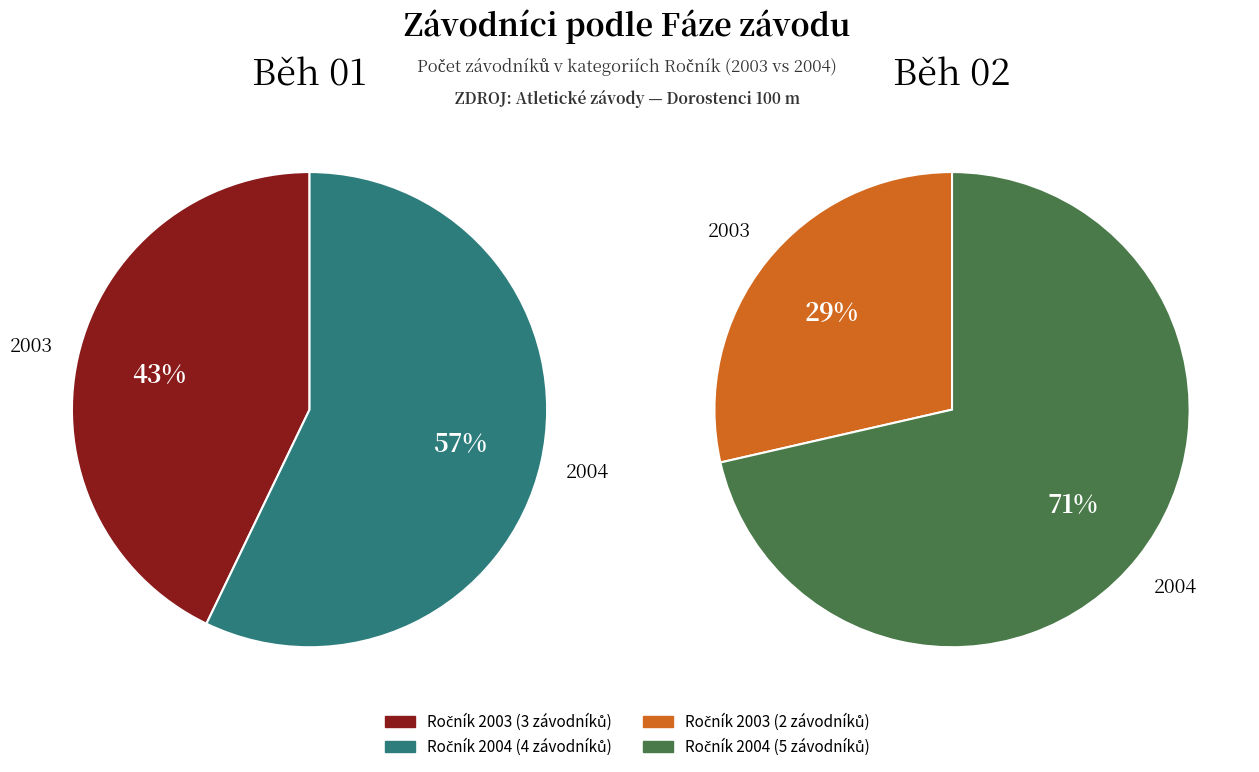

True or false: Běh 01 accounts for 62% of the total.

False